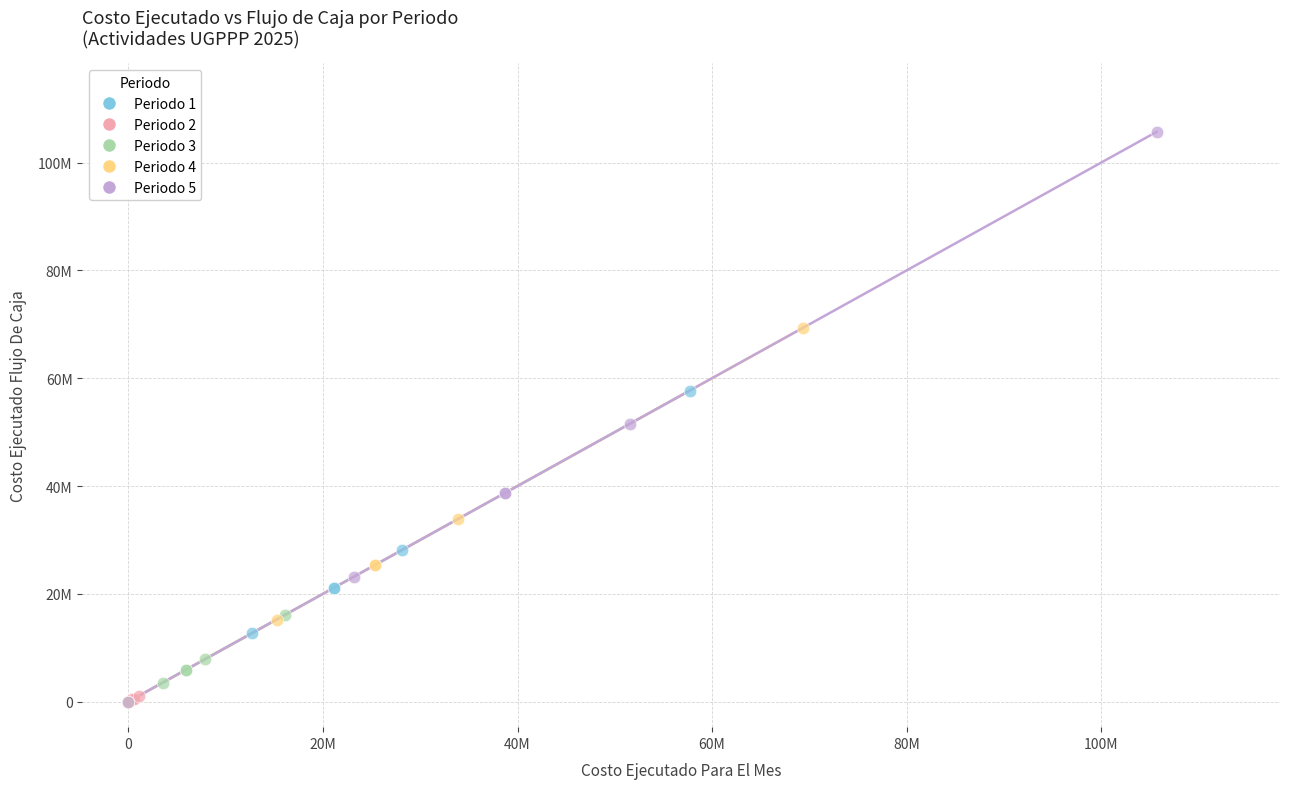

What are all the series names shown in the legend?

Periodo 1, Periodo 2, Periodo 3, Periodo 4, Periodo 5